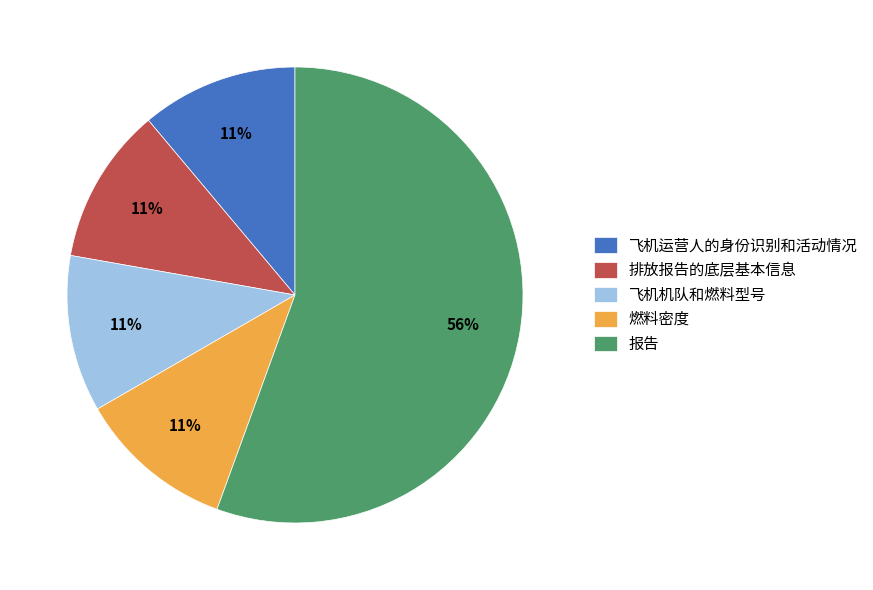

Do 报告 and 飞机运营人的身份识别和活动情况 together represent more than half of the pie?

Yes